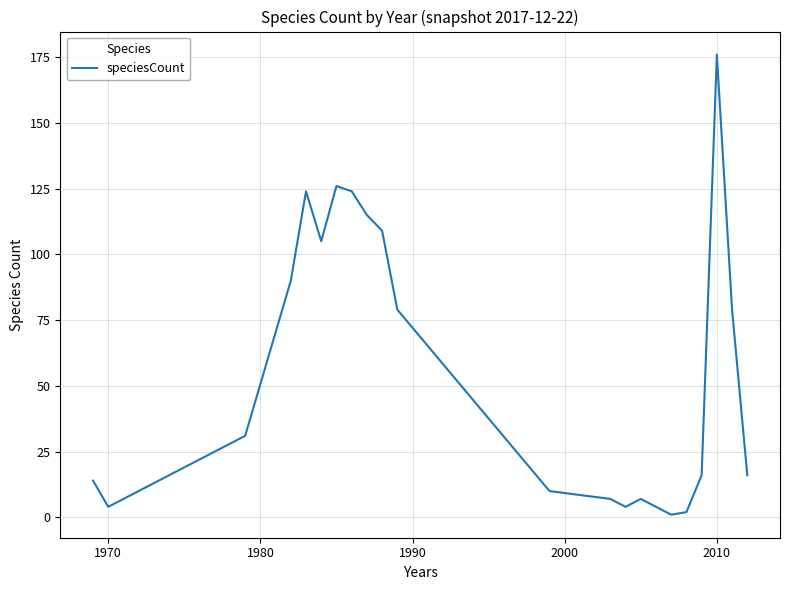

What is the average value?

59